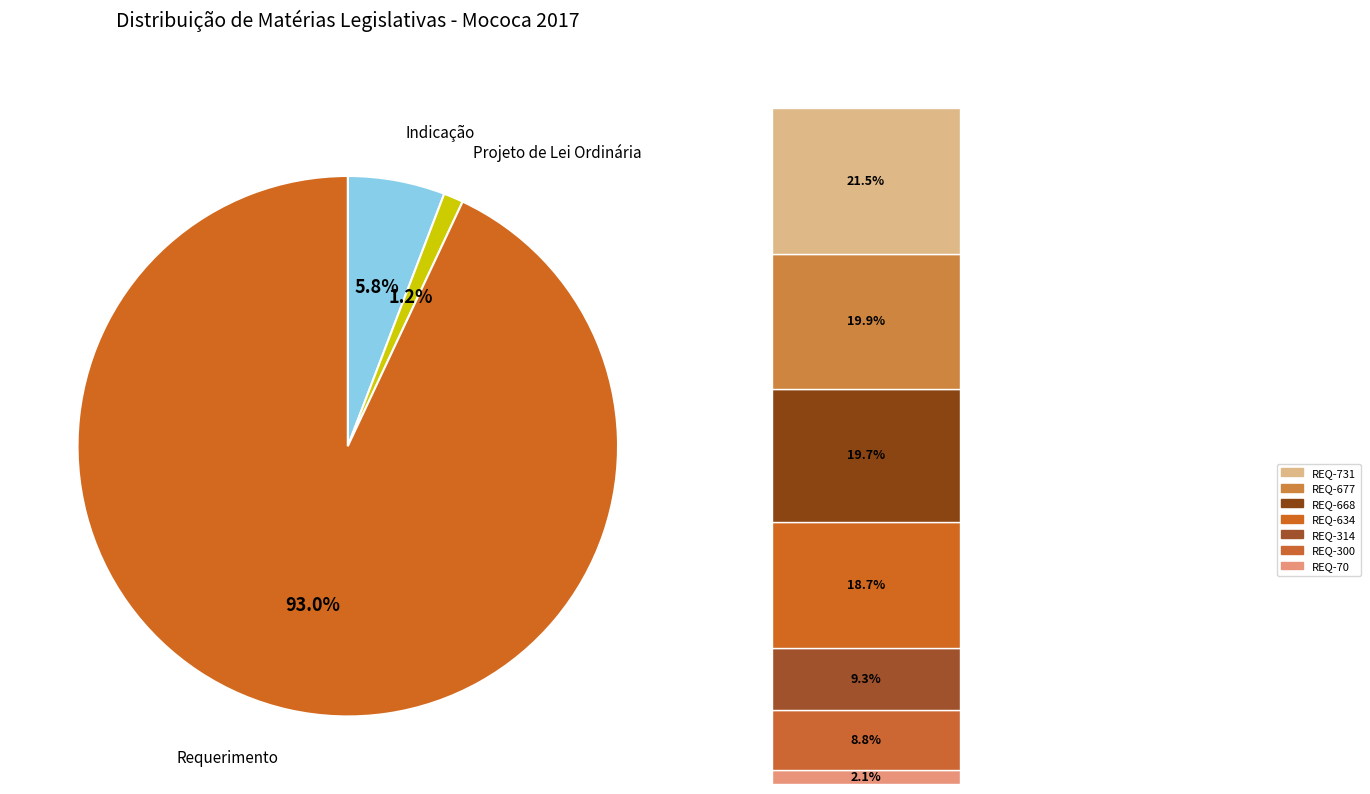

What portion of the pie excludes REQ-634?

82.6%